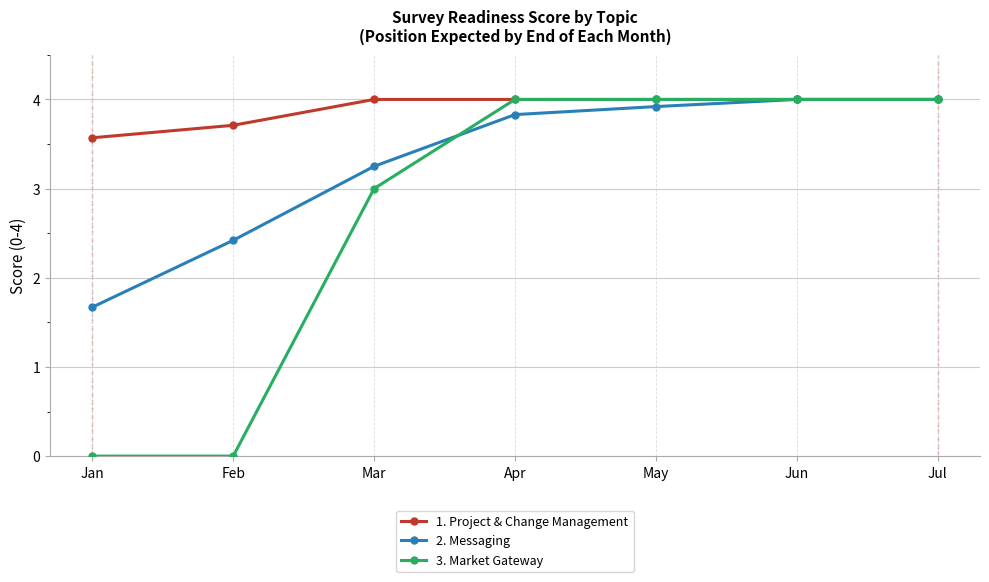

List the series in order of their overall mean, lowest first.

3. Market Gateway, 2. Messaging, 1. Project & Change Management